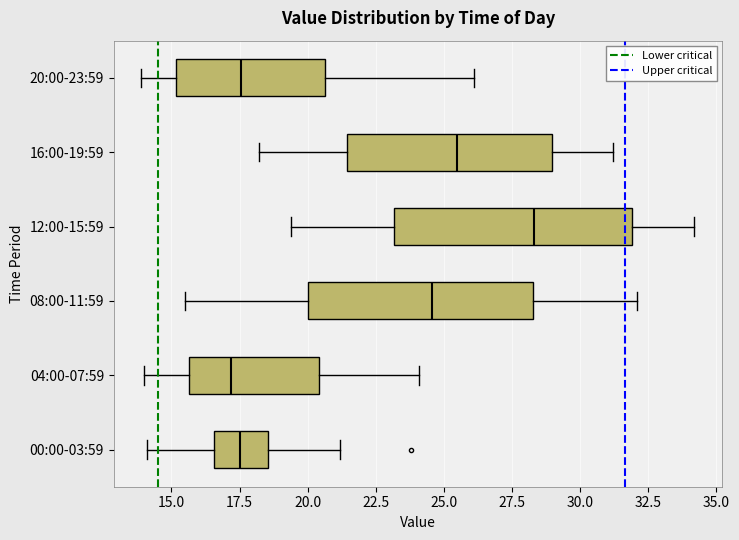

Reading bottom to top, read every box against the x-axis: the position of its median line, the range the box covers, and the ends of its whiskers. The values are not printed on the chart, so give them approximately, as read against the axis.

00:00-03:59: median 17.5, box 16.5 to 18.5, whiskers 14.0 to 21.0
04:00-07:59: median 17.0, box 15.5 to 20.5, whiskers 14.0 to 24.0
08:00-11:59: median 24.5, box 20.0 to 28.5, whiskers 15.5 to 32.0
12:00-15:59: median 28.5, box 23.0 to 32.0, whiskers 19.5 to 34.0
16:00-19:59: median 25.5, box 21.5 to 29.0, whiskers 18.0 to 31.0
20:00-23:59: median 17.5, box 15.0 to 20.5, whiskers 14.0 to 26.0